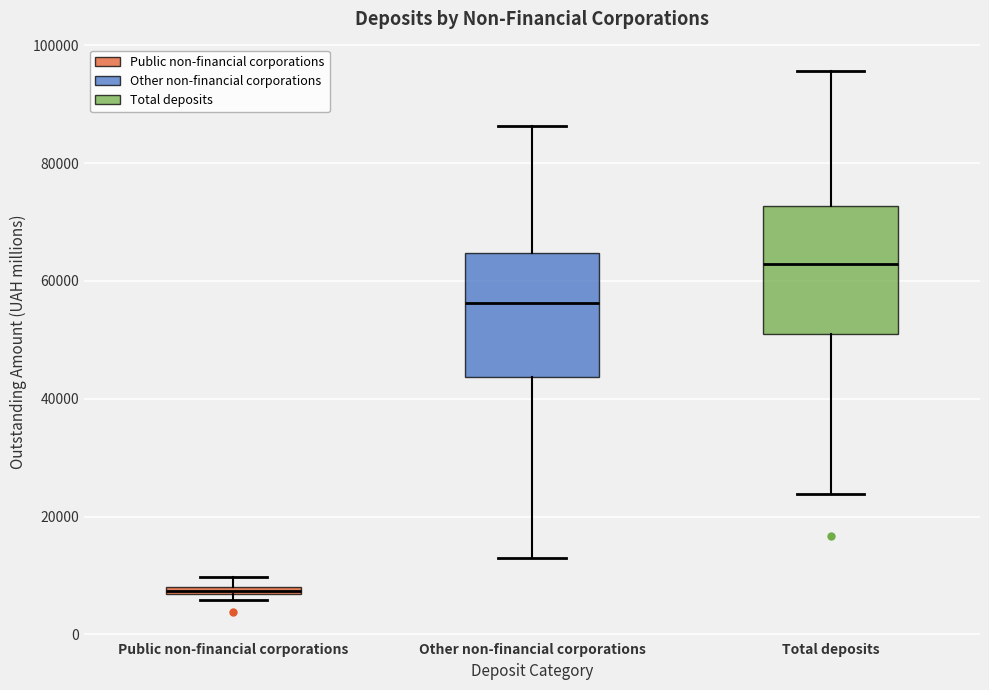

Where does the median line of the box for Other non-financial corporations sit on the y-axis? The values are not printed on the chart, so give them approximately, as read against the axis.

56000